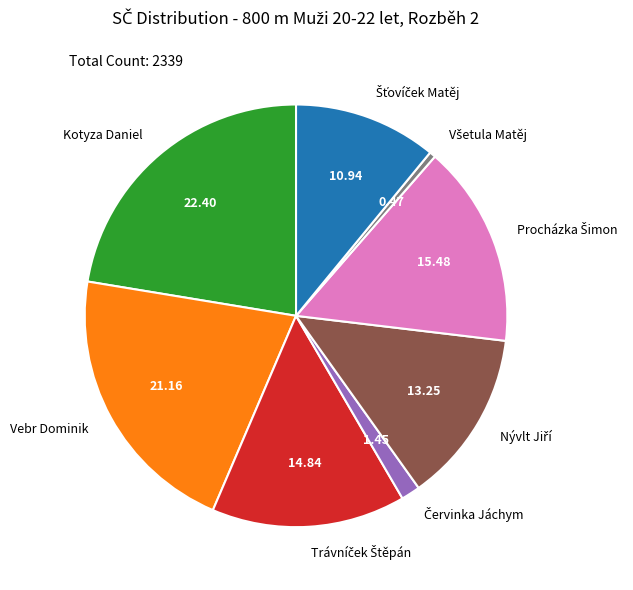

Which slice is the largest?

Kotyza Daniel